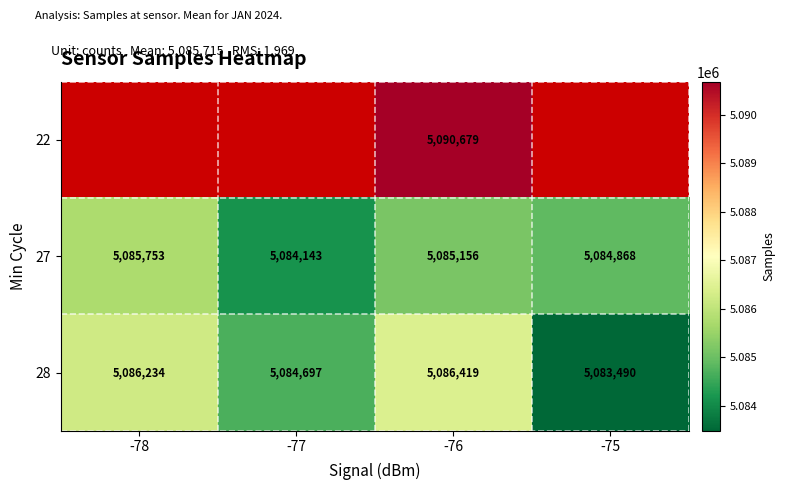

What is the average value of the 27 series?

5084980